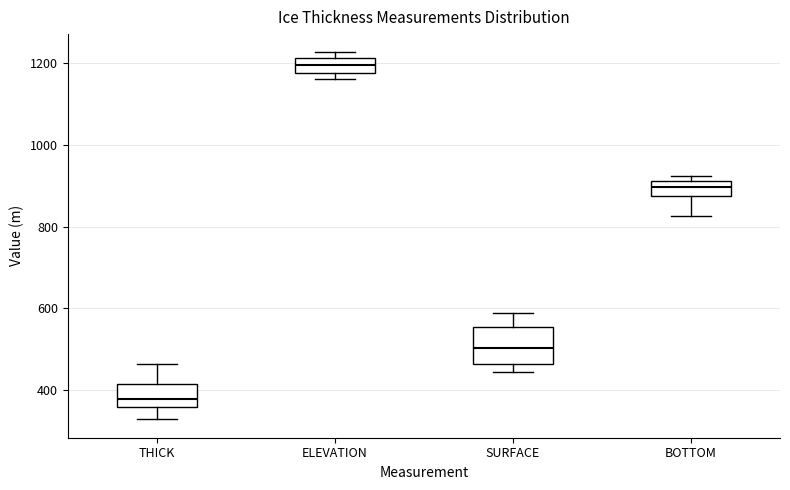

Reading left to right, read every box against the y-axis: the position of its median line, the range the box covers, and the ends of its whiskers. The values are not printed on the chart, so give them approximately, as read against the axis.

THICK: median 380, box 360 to 420, whiskers 320 to 460
ELEVATION: median 1200, box 1180 to 1220, whiskers 1160 to 1220 (just above the box's upper edge)
SURFACE: median 500, box 460 to 560, whiskers 440 to 580
BOTTOM: median 900, box 880 to 920, whiskers 820 to 920 (just above the box's upper edge)